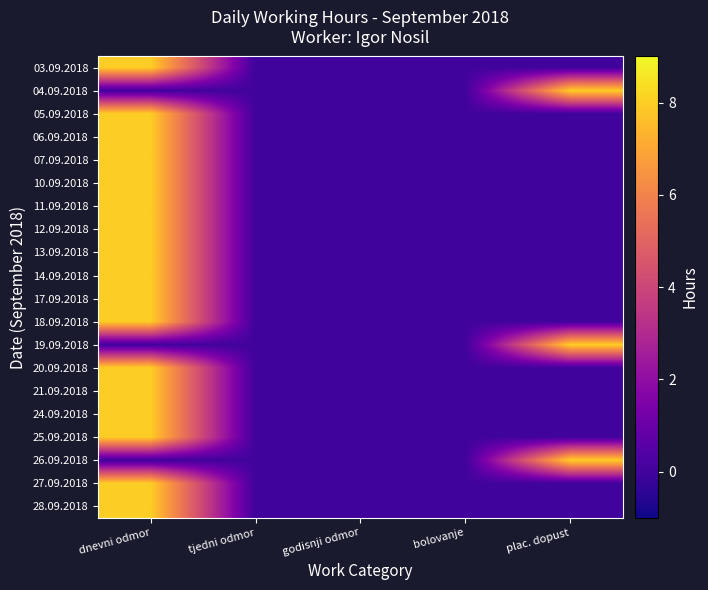

Which category has the highest value across all series?

dnevni odmor